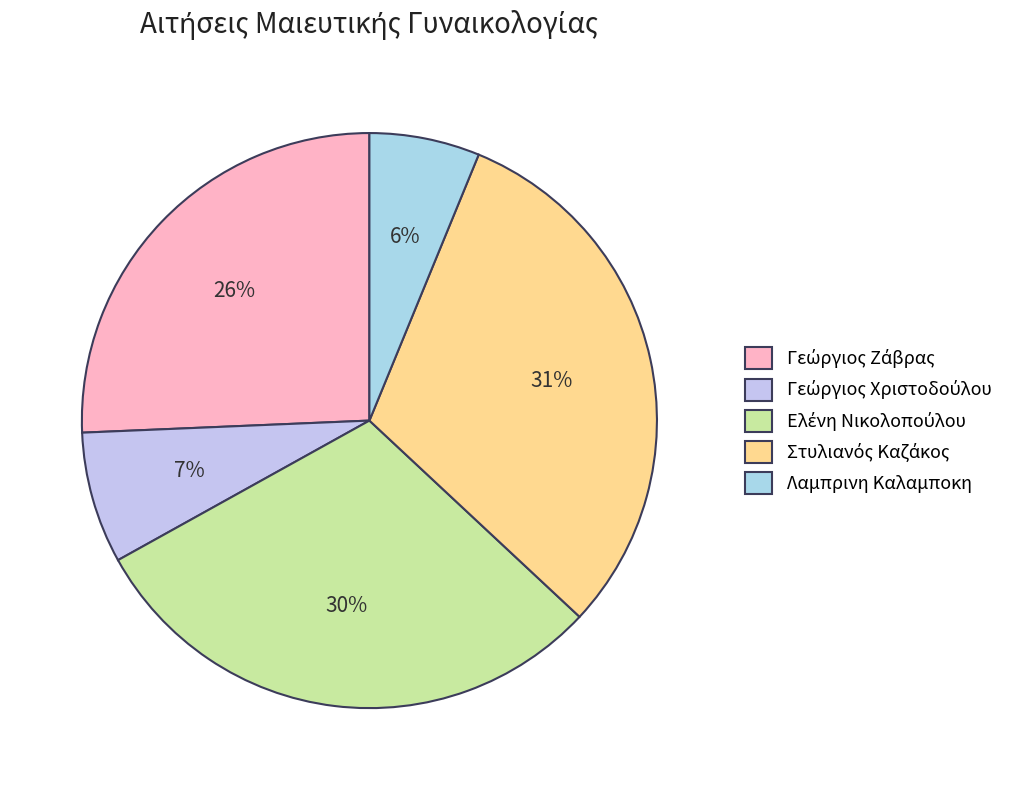

Is there a majority slice in this chart?

No